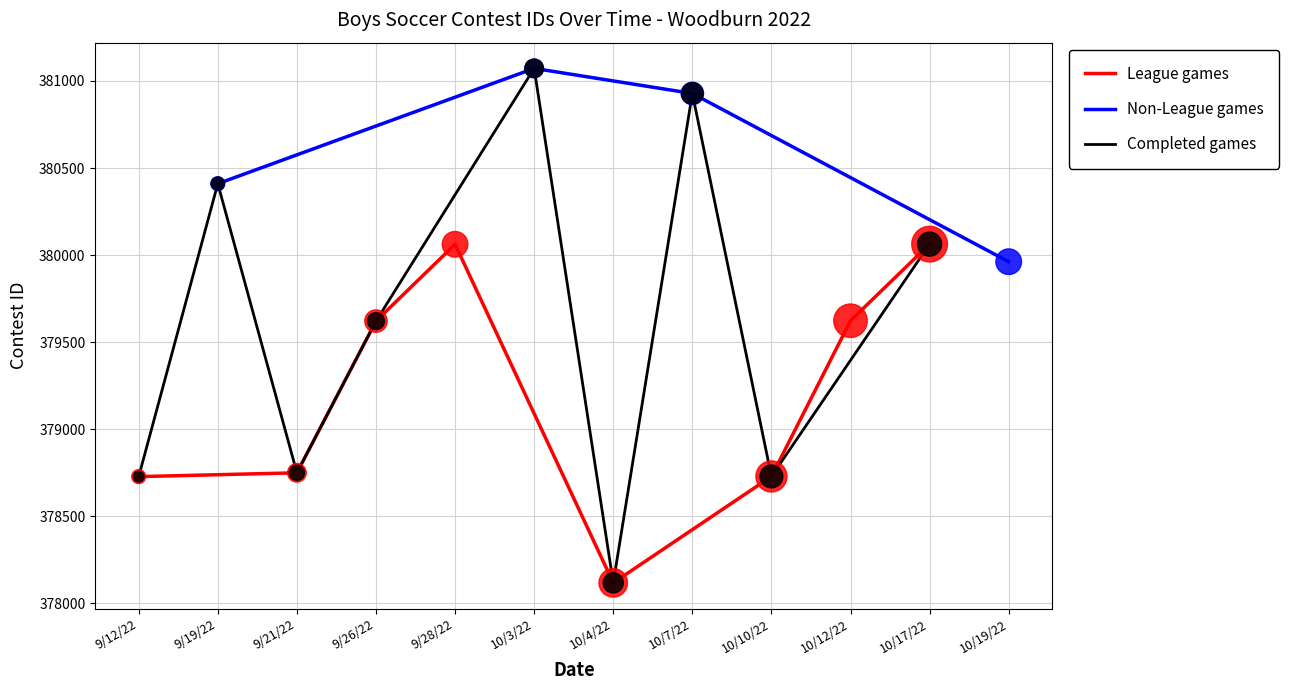

What is the change in value from 9/26/22 to 10/19/22?

+341